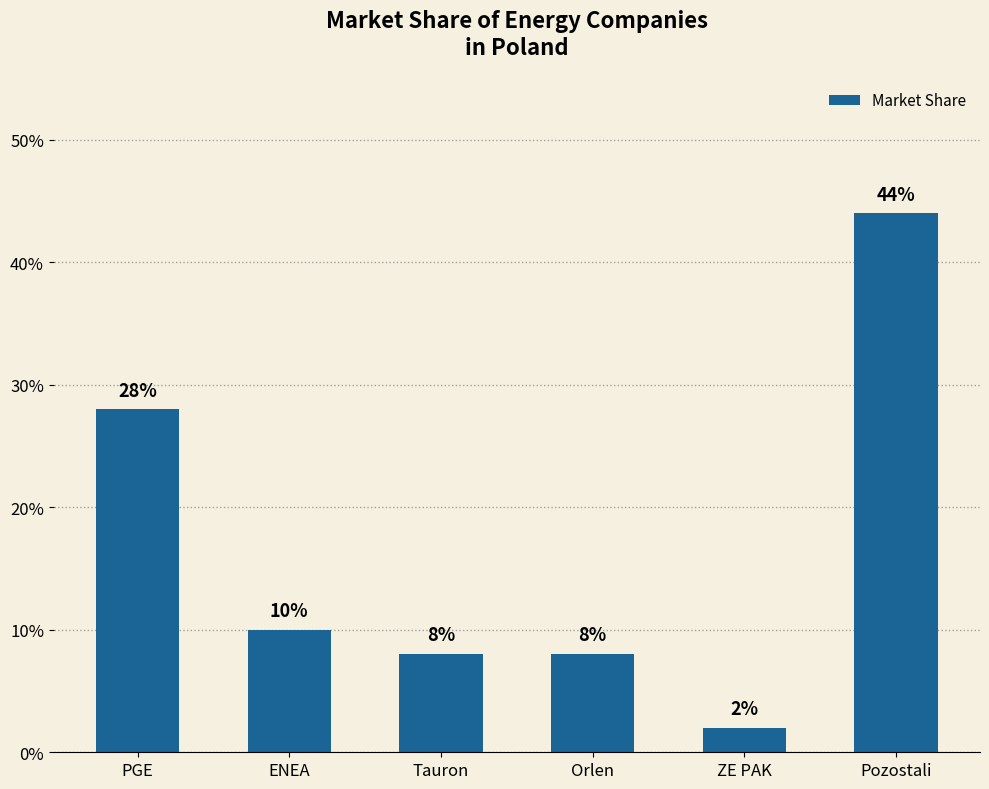

What is the difference between the maximum and minimum values?

0.4